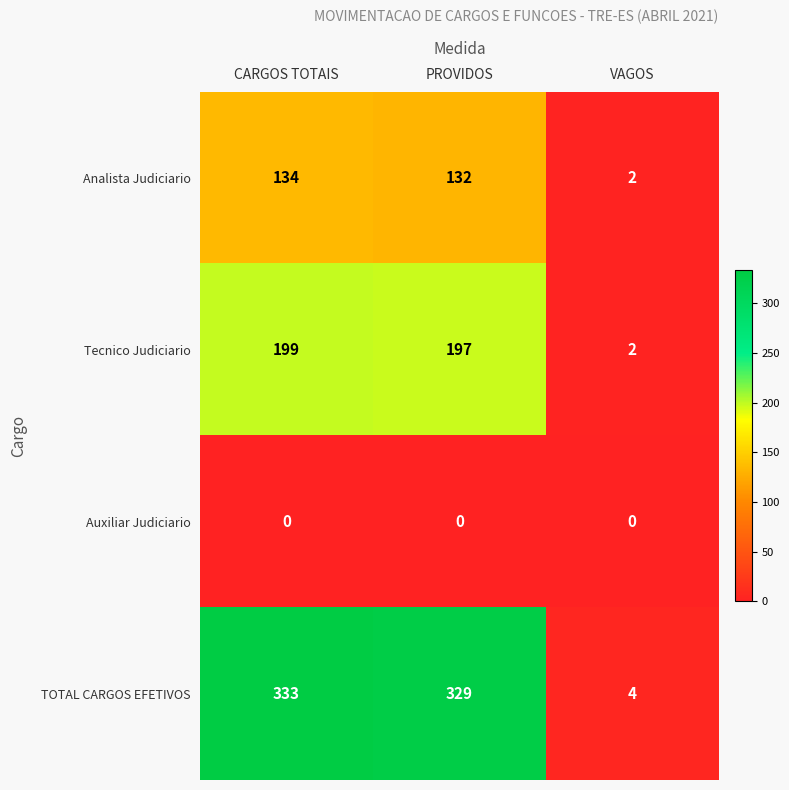

The value of Auxiliar Judiciario at PROVIDOS is 0. True or false?

True